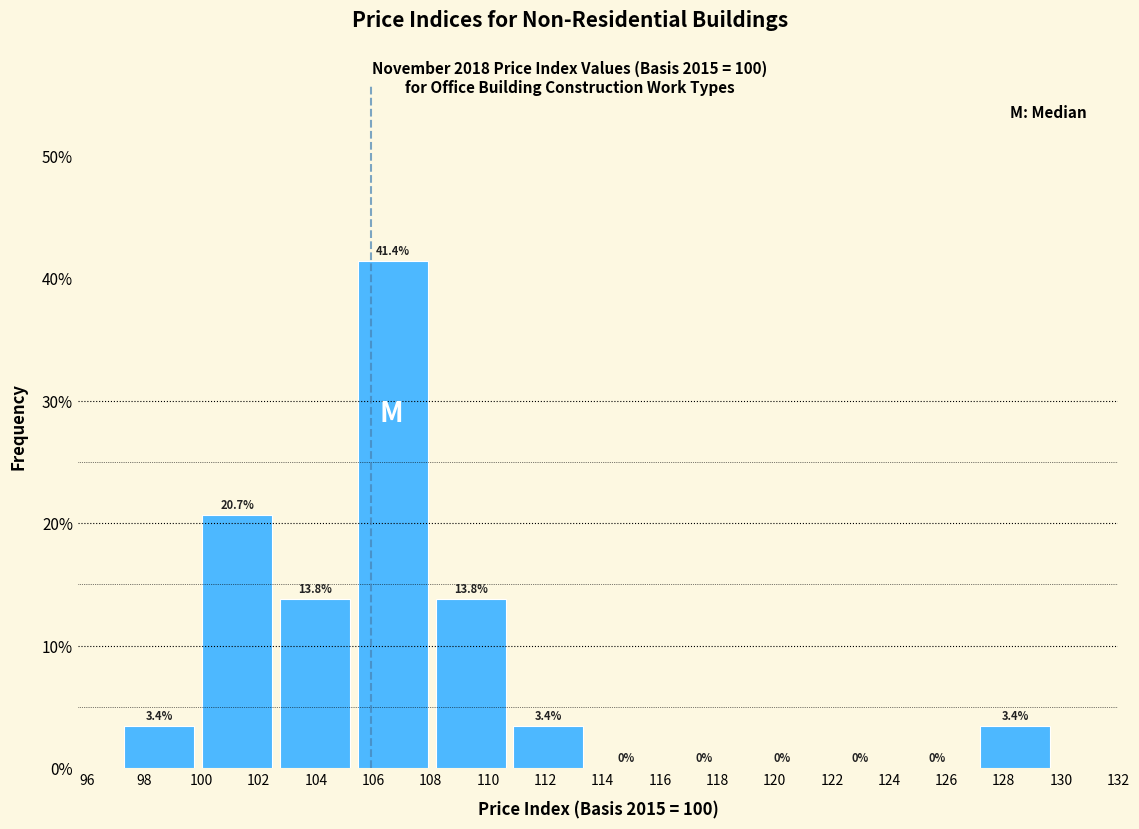

Reading left to right, list every bar in this chart as the range it spans on the x-axis followed by its height. The bar edges are not printed on the chart, so give them approximately, as read against the axis.

97.4 to 100.0: 3.4
100.0 to 102.8: 20.7
102.8 to 105.4: 13.8
105.4 to 108.2: 41.4
108.2 to 110.8: 13.8
110.8 to 113.6: 3.4
113.6 to 116.4: 0.0
116.4 to 119.0: 0.0
119.0 to 121.8: 0.0
121.8 to 124.4: 0.0
124.4 to 127.2: 0.0
127.2 to 130.0: 3.4